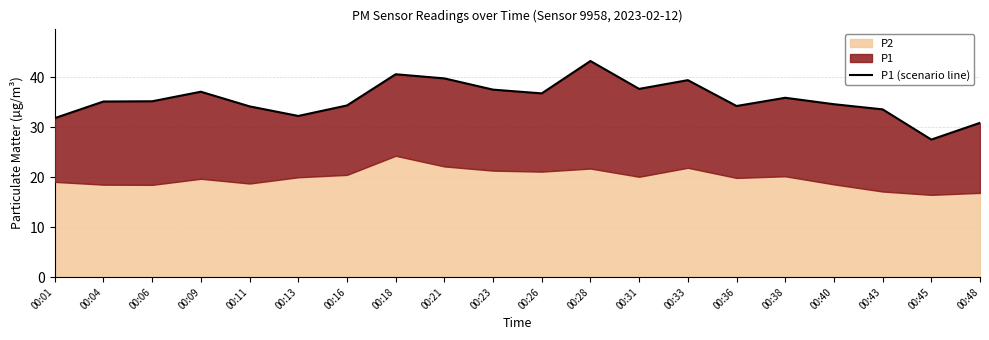

At which category does the chart reach its minimum across all series?

00:45